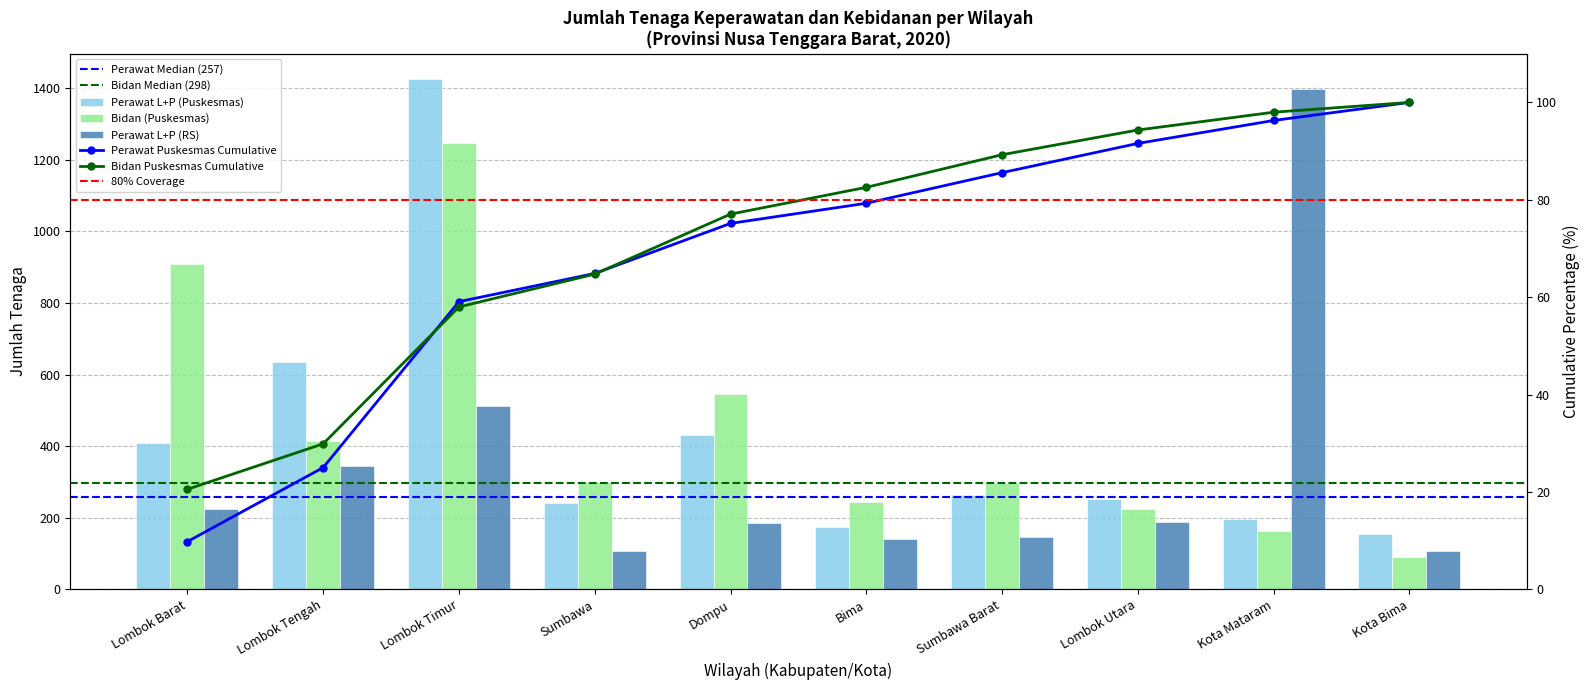

Is it true that Bidan (Puskesmas) equals 1854 at Lombok Timur?

False